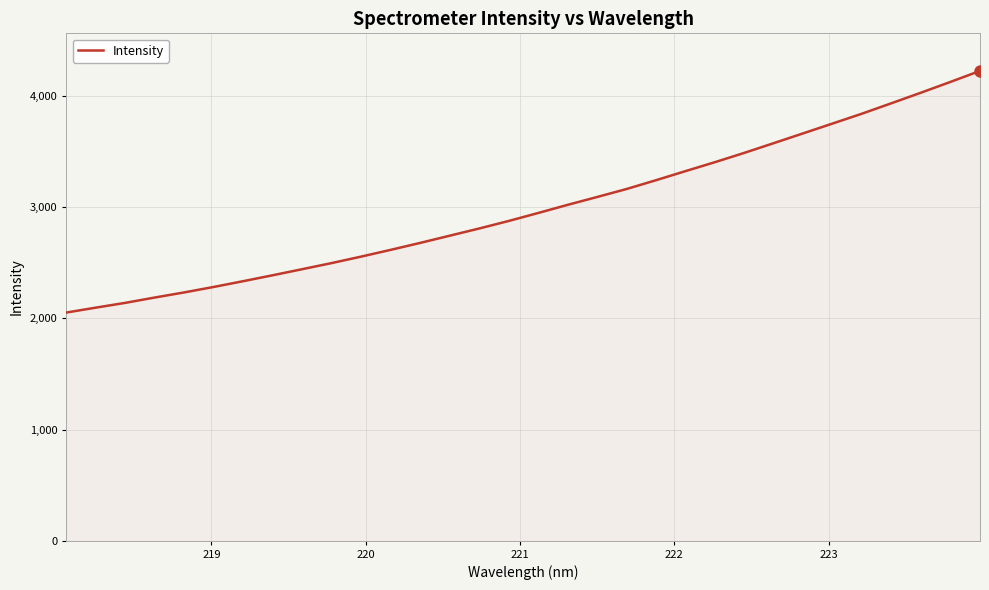

What is the difference between the maximum and minimum values?

2173.6